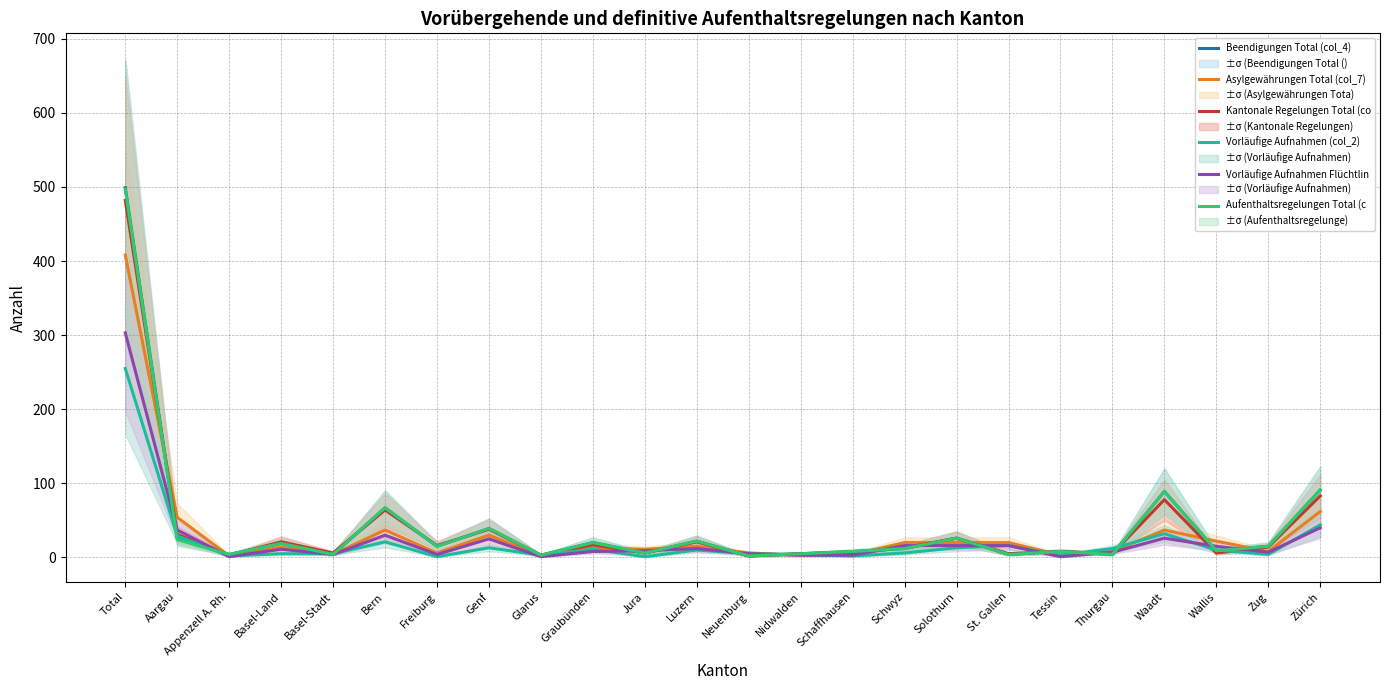

Is the value of Vorläufige Aufnahmen Flüchtlin at Nidwalden greater than the value of Asylgewährungen Total (col_7) at Neuenburg?

No